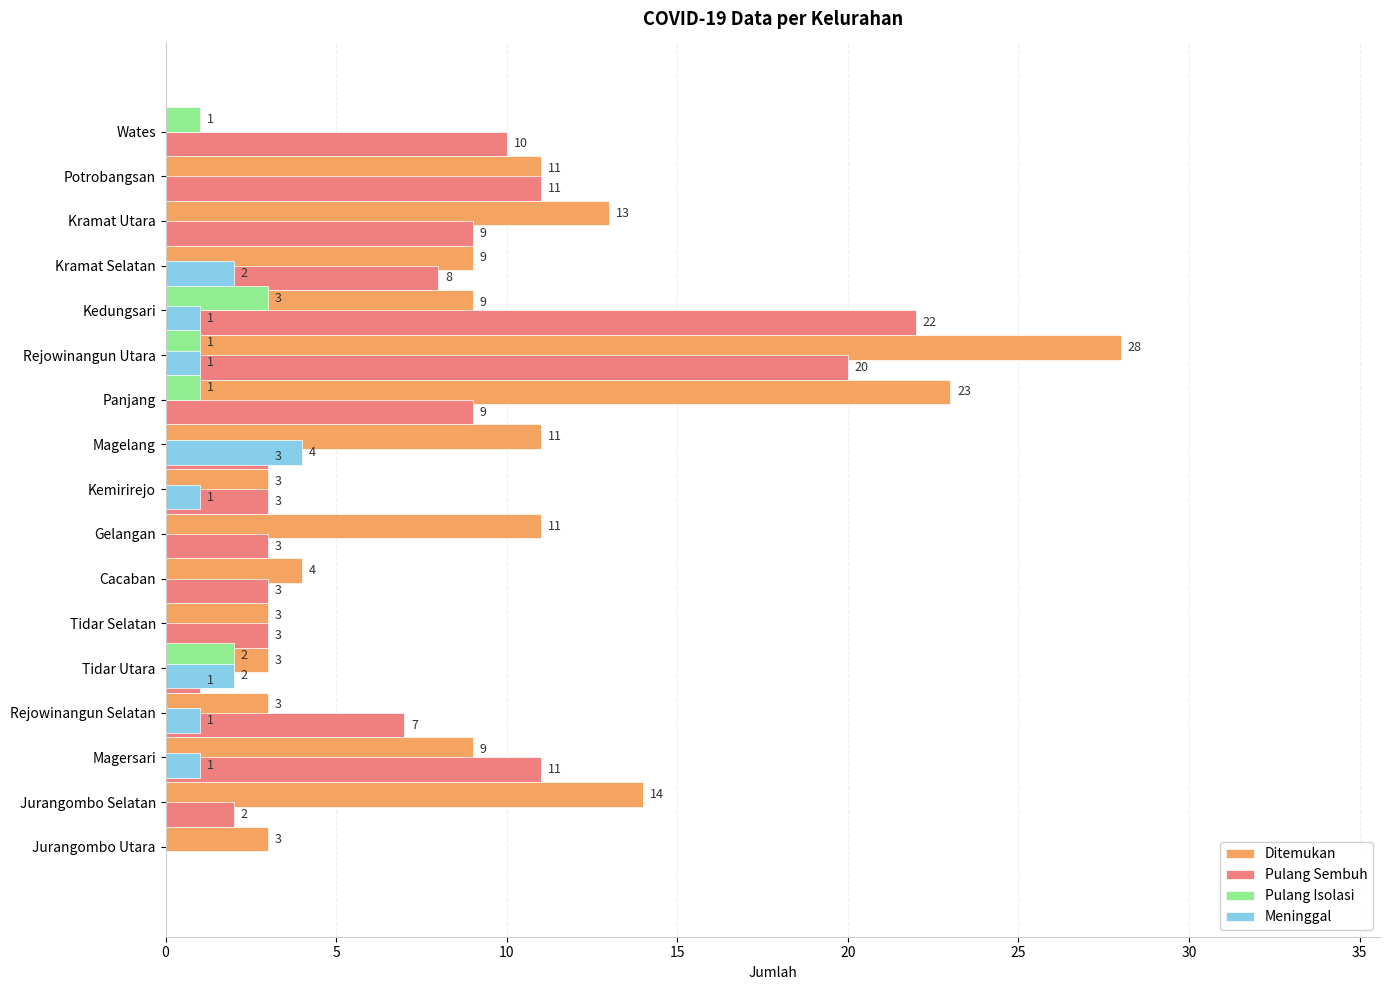

What is the difference between the second highest and minimum values in the Pulang Sembuh series?

20